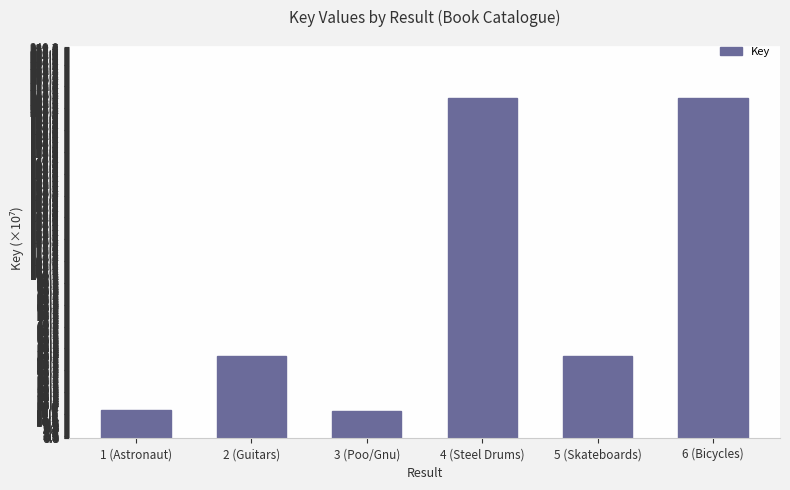

What is the label of the 1st bar from the left?

1 (Astronaut)